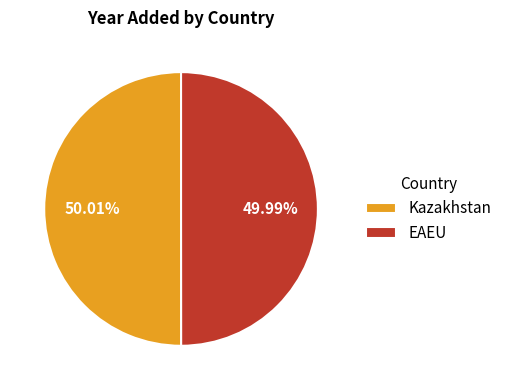

Is the sum of Kazakhstan and EAEU greater than half?

Yes